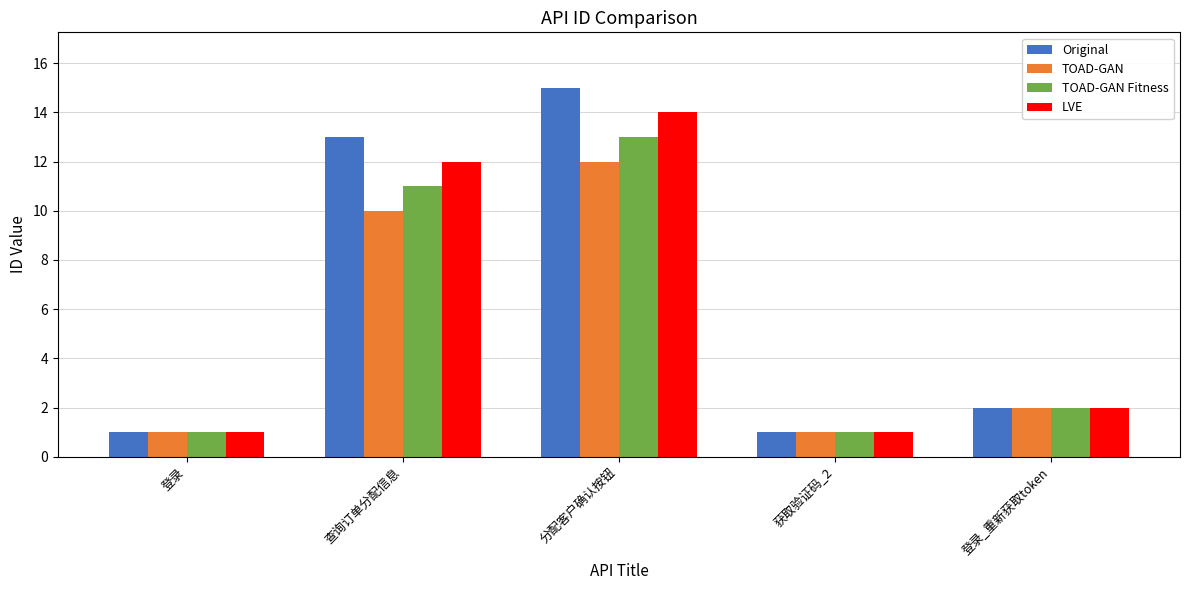

Which label corresponds to the largest value in the chart?

分配客户确认按钮